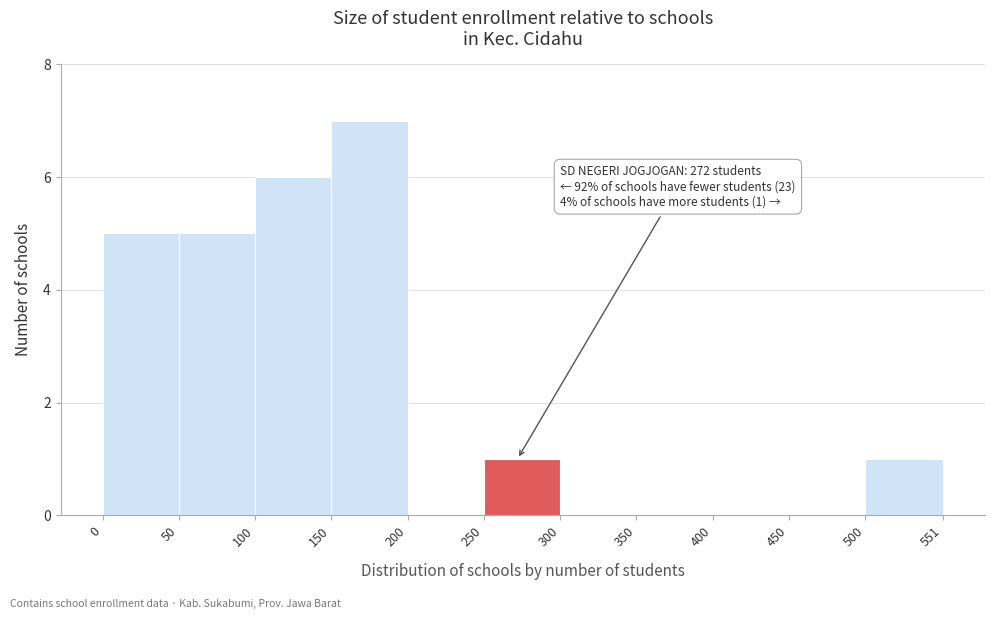

Over which range of the x-axis is the bar tallest?

150 to 200